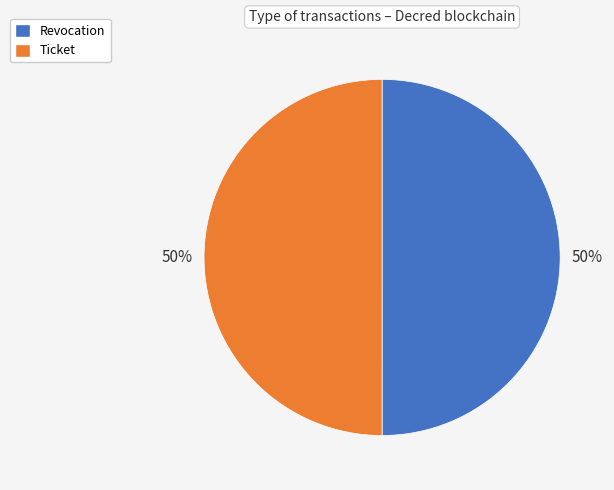

What is the ratio of the value at Ticket to the value at Revocation?

1.0